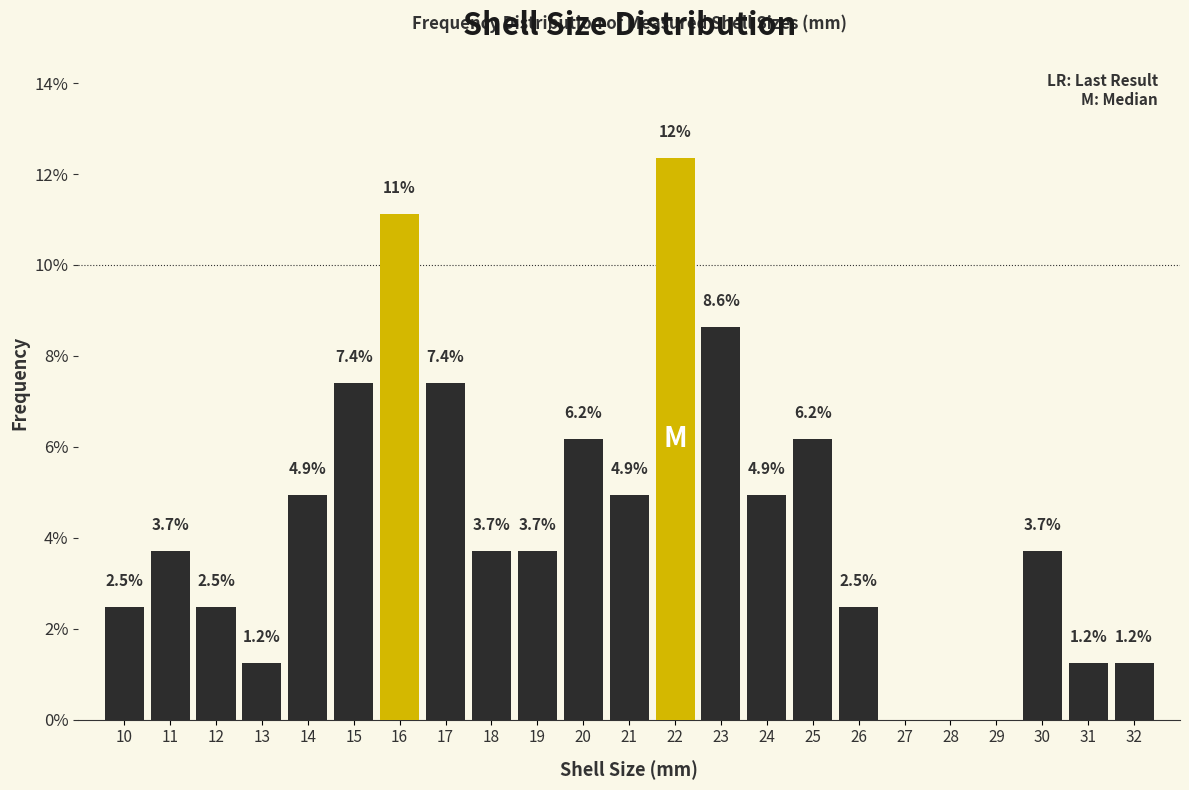

Reading left to right, what are all the values shown in this chart?

10=2.5	11=3.7	12=2.5	13=1.2	14=4.9	15=7.4	16=11.1	17=7.4	18=3.7	19=3.7	20=6.2	21=4.9	22=12.3	23=8.6	24=4.9	25=6.2	26=2.5	27=0.0	28=0.0	29=0.0	30=3.7	31=1.2	32=1.2